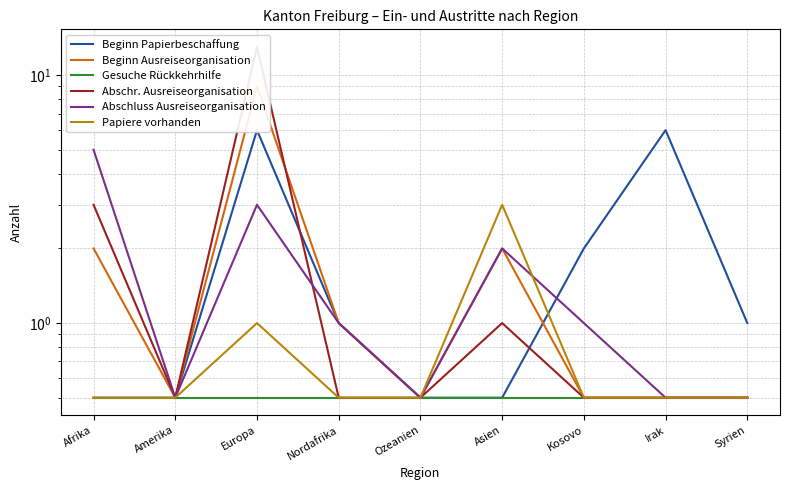

Which series changed the most between Afrika and Irak?

Beginn Papierbeschaffung